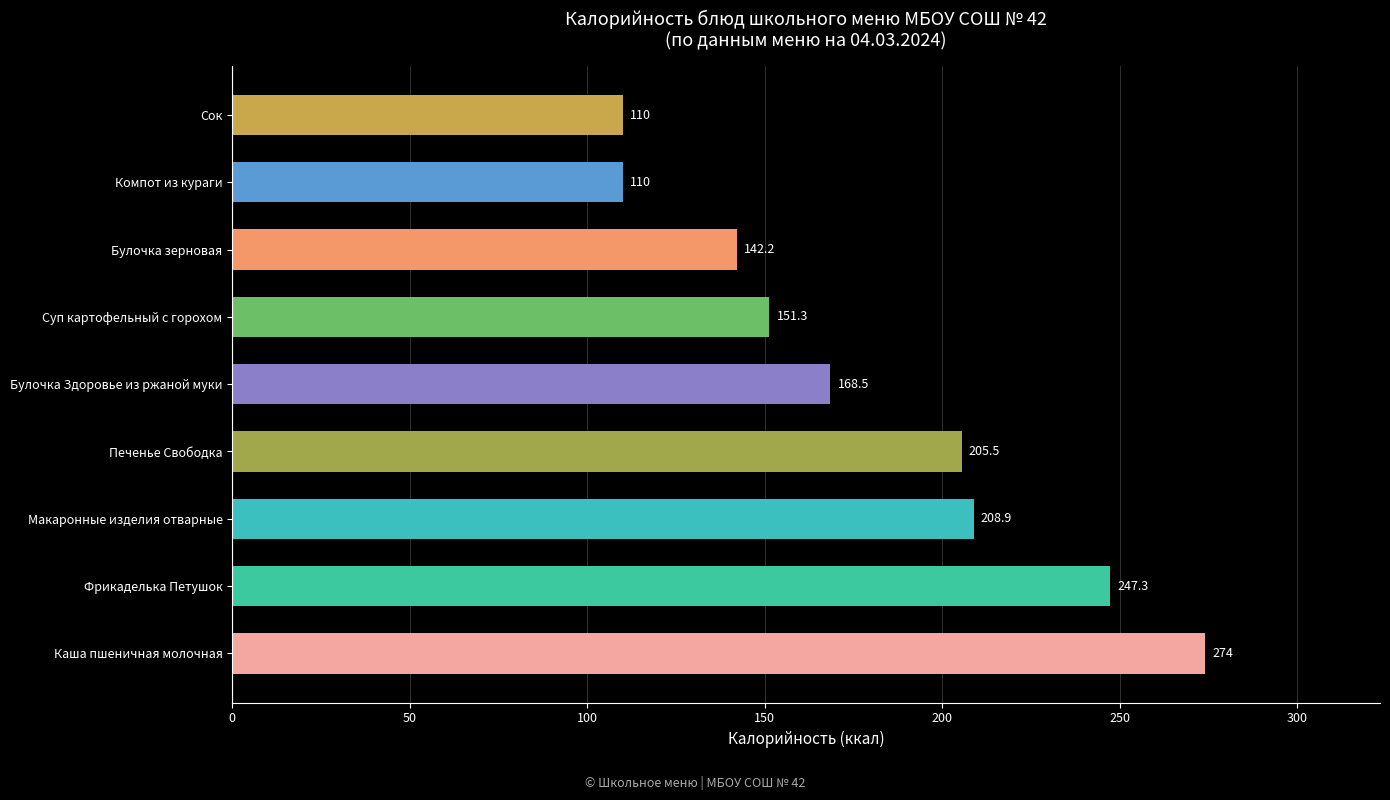

What is the ratio of the value at Каша пшеничная молочная to the value at Печенье Свободка?

1.3